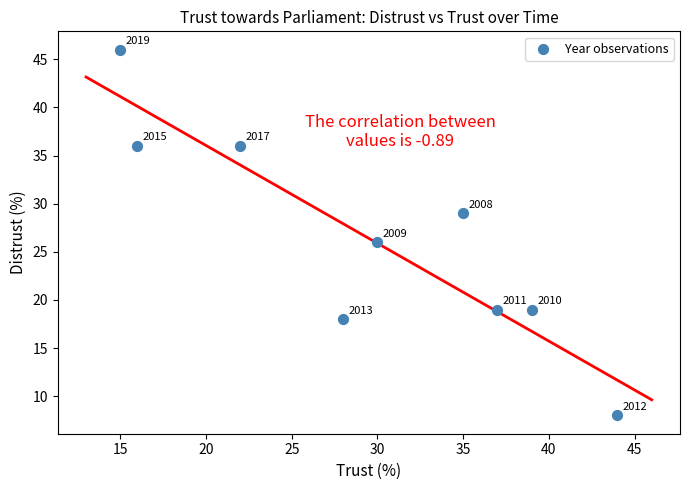

What Y value in the scatter plot is closest to 27?

26